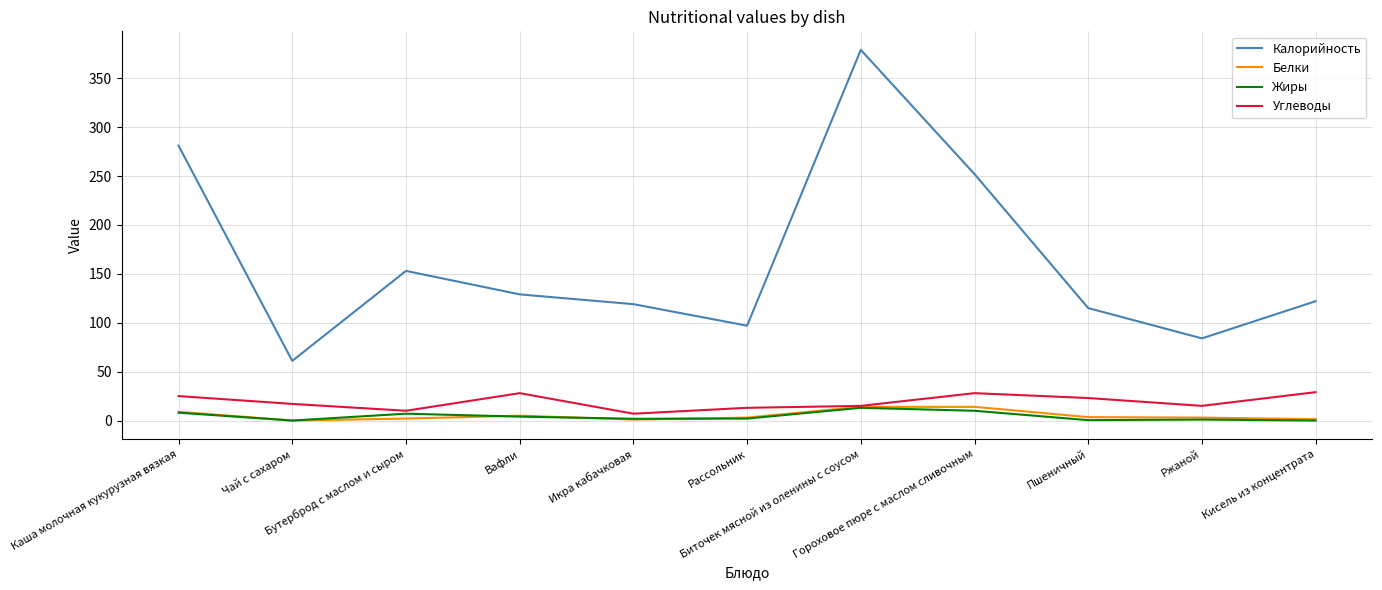

In Калорийность, how many points are lower than both neighbors (excluding endpoints)?

3